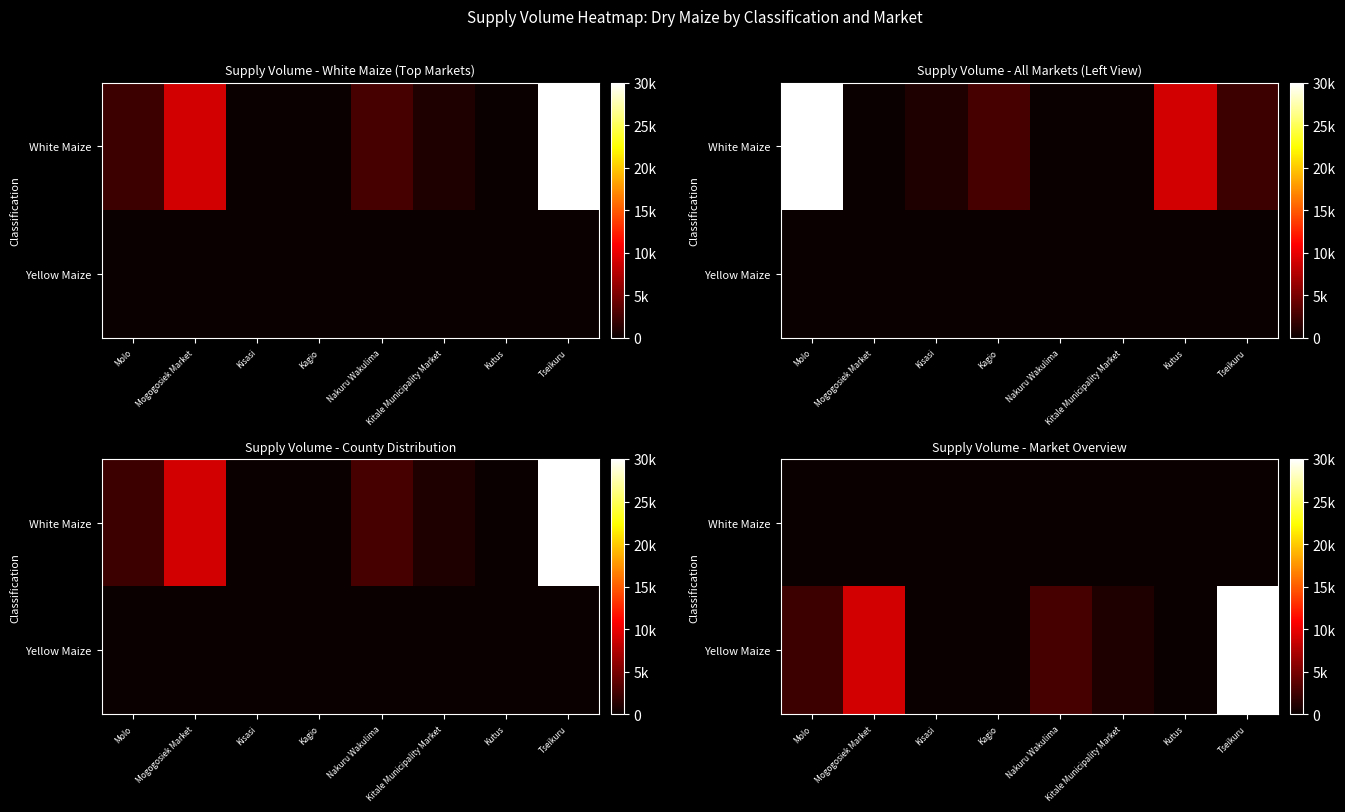

The Yellow Maize series shows 2700 at Nakuru Wakulima. True or false?

True